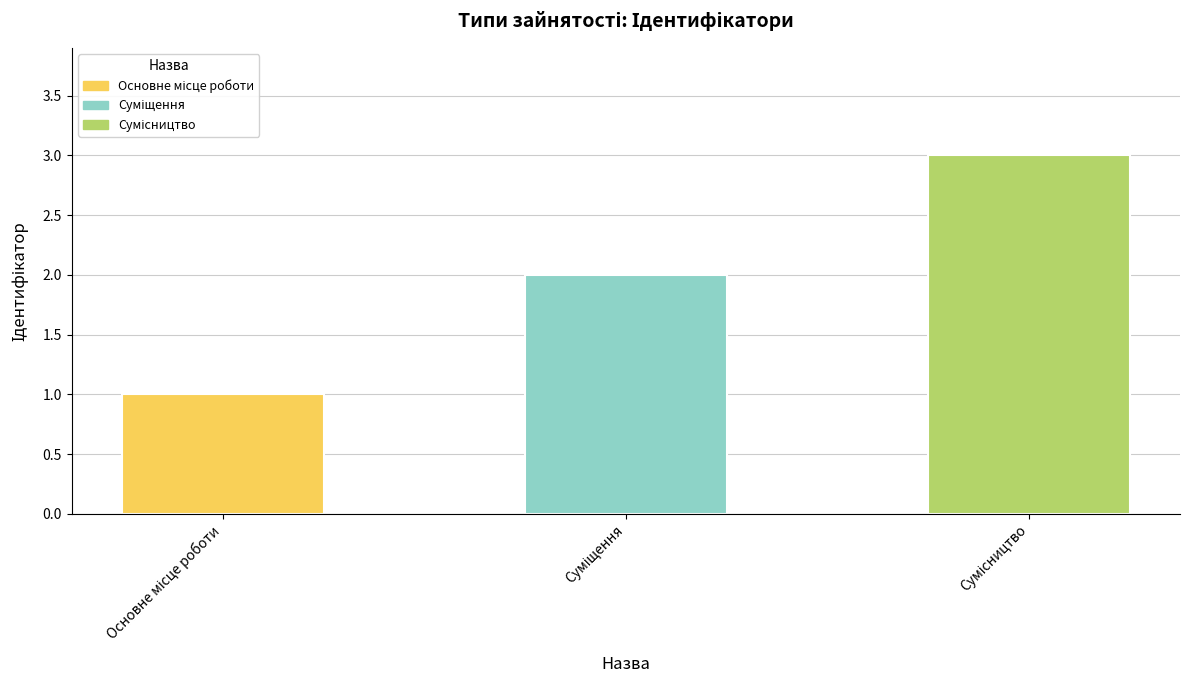

What is the greatest value displayed?

3